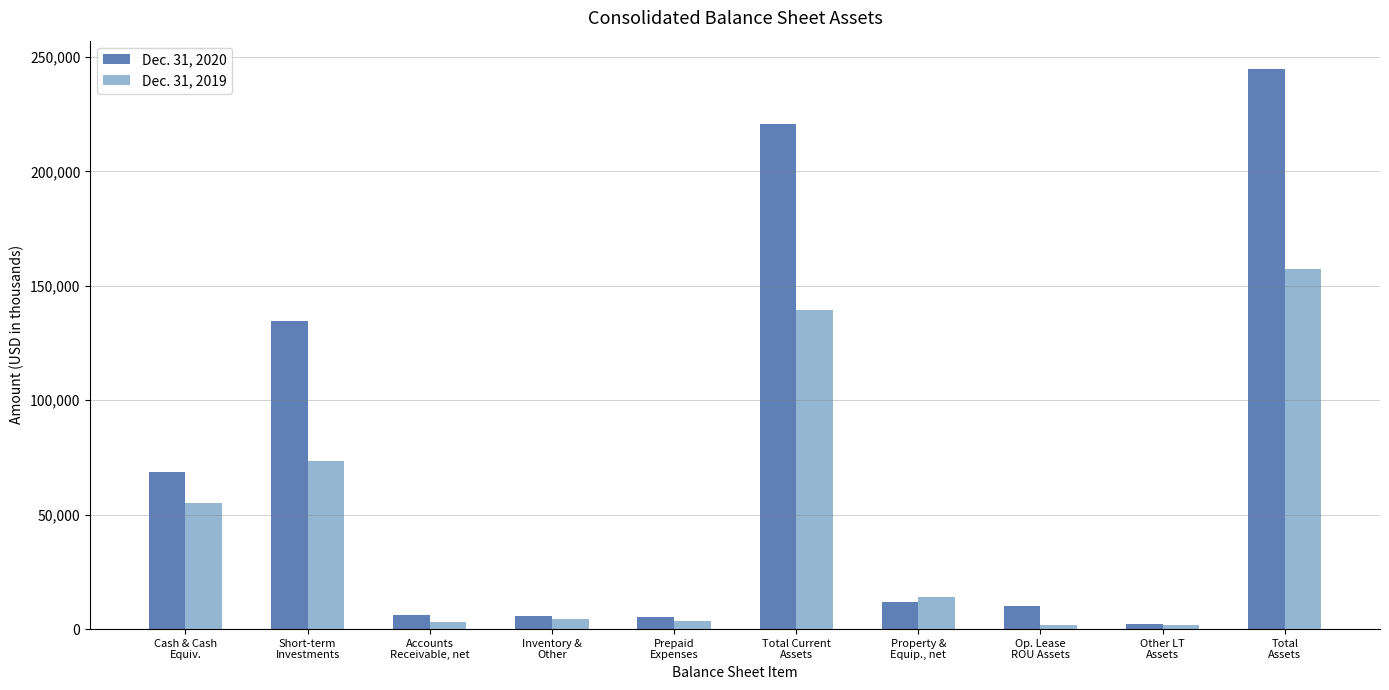

What is the average value of the Dec. 31, 2019 series?

45416